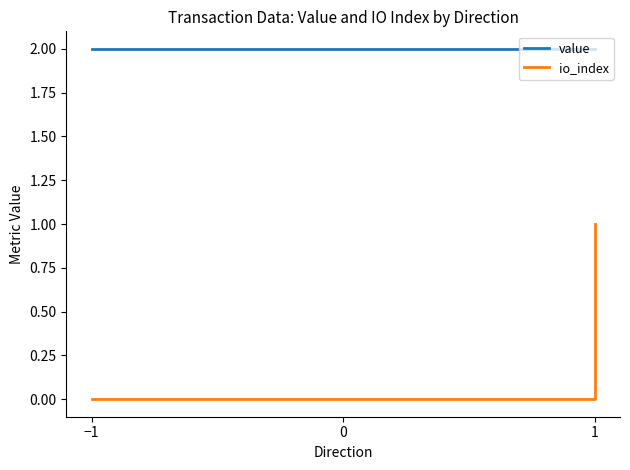

Reading left to right, transcribe all the data shown in this chart.

value: 2.0	2.0	2.0	2.0
io_index: 0.0	0.0	0.0	1.0